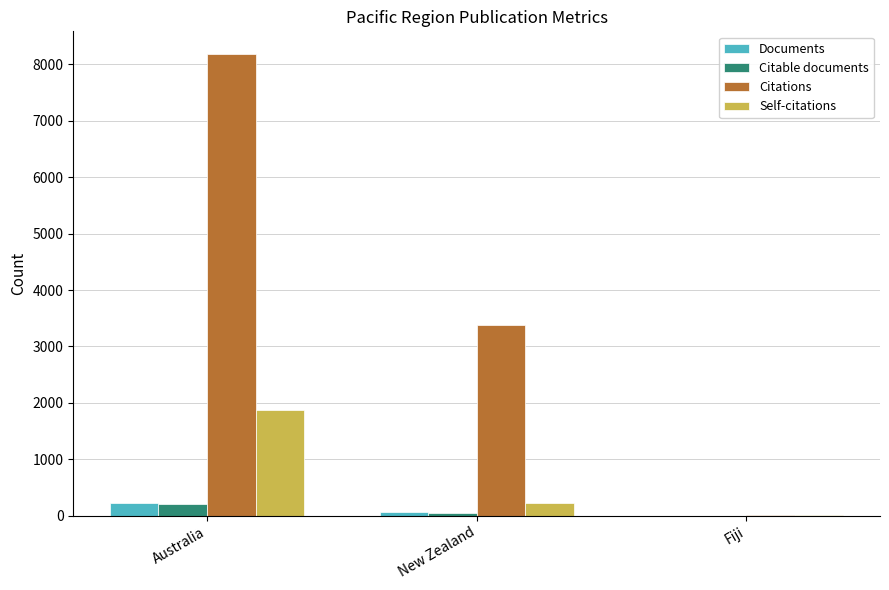

Which series has the largest total across all categories?

Citations